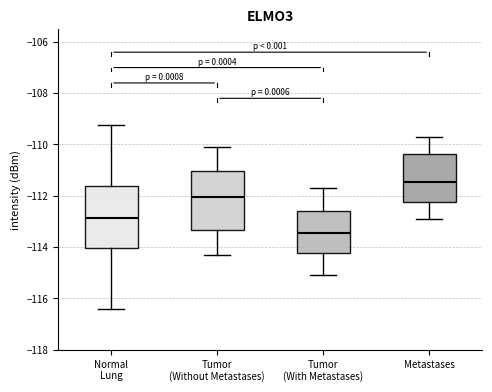

Reading left to right, transcribe this box plot: for each box, give where its median line is, the range the box spans, and where its two whiskers end, as read against the y-axis. The values are not printed on the chart, so give them approximately, as read against the axis.

Normal Lung: median -112.8, box -114.0 to -111.6, whiskers -116.4 to -109.2
Tumor (Without Metastases): median -112.0, box -113.4 to -111.0, whiskers -114.2 to -110.0
Tumor (With Metastases): median -113.4, box -114.2 to -112.6, whiskers -115.0 to -111.6
Metastases: median -111.4, box -112.2 to -110.4, whiskers -112.8 to -109.6